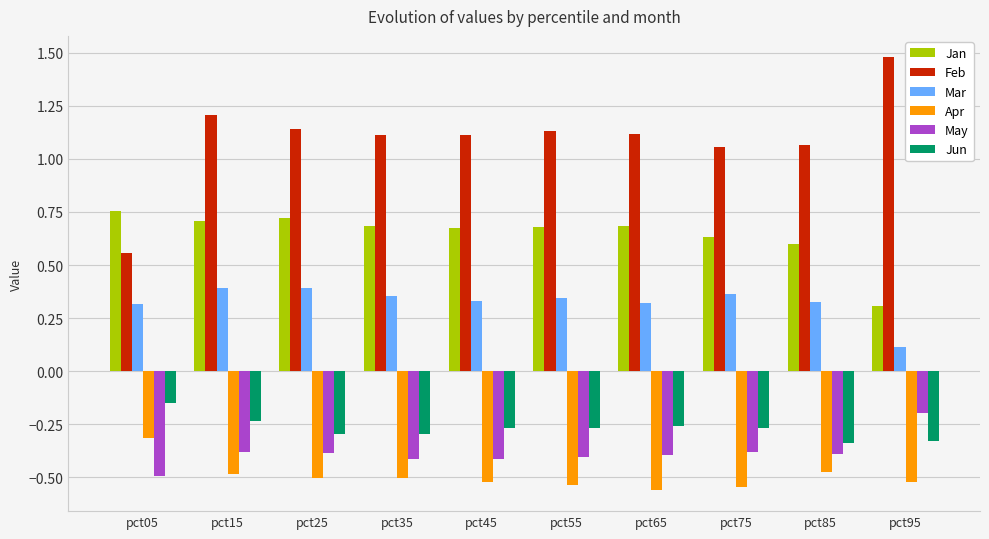

What is the difference between the maximum and minimum values in the Feb series?

0.9